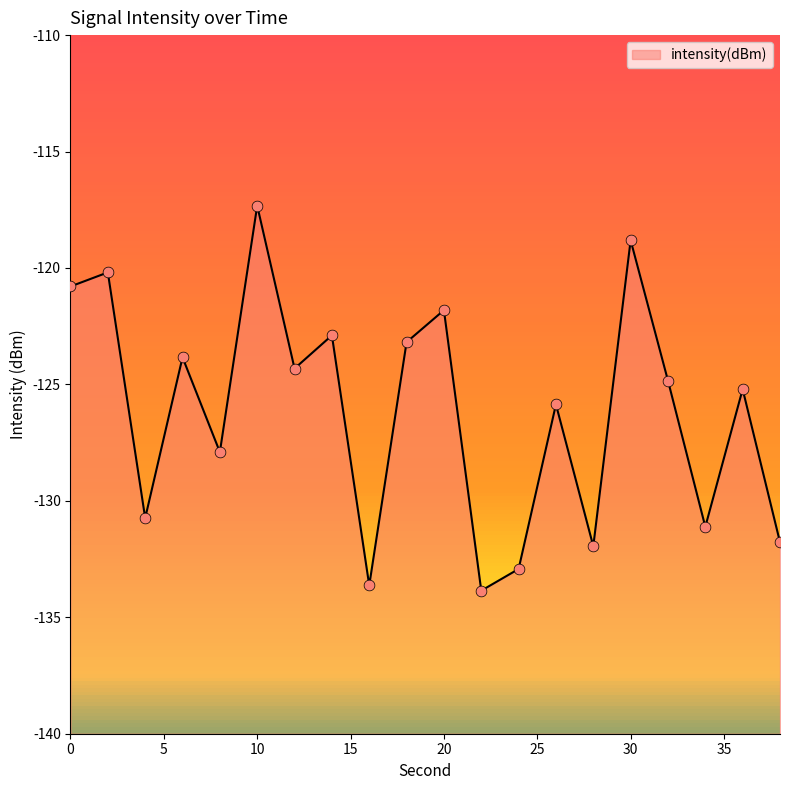

Between 28 and 2, which is larger?

2